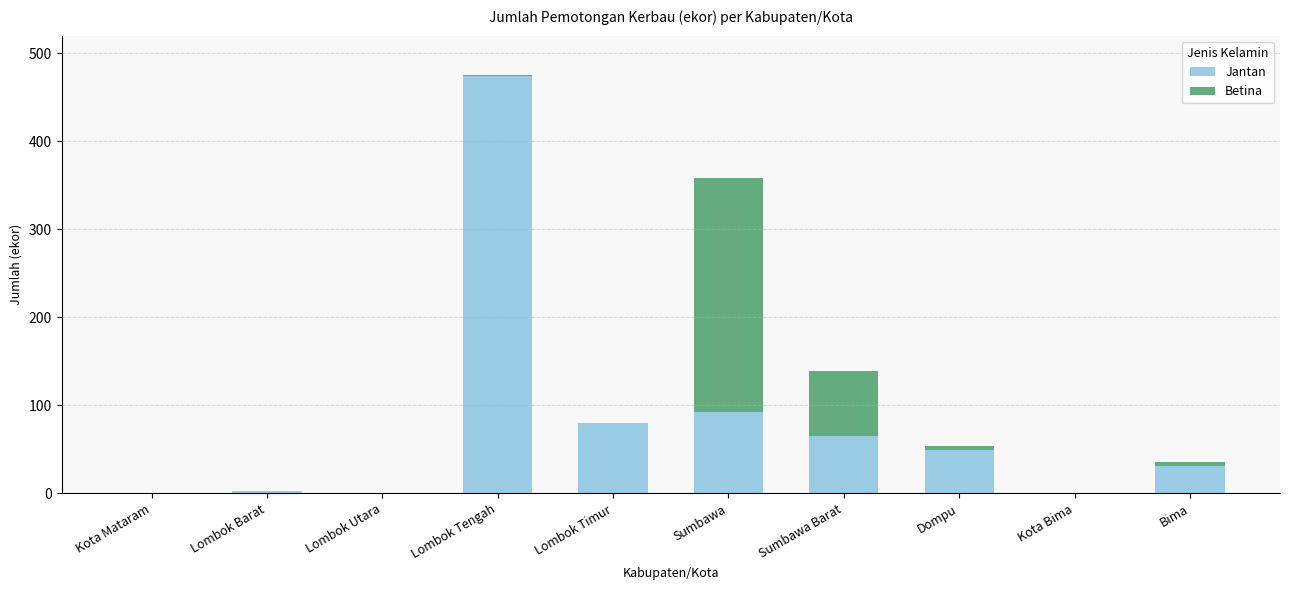

Is it true that Jantan equals 55 at Bima?

False